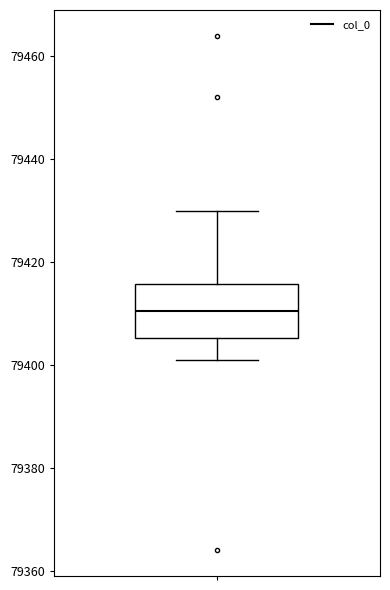

Where is the lower edge of the box on the y-axis? The values are not printed on the chart, so give them approximately, as read against the axis.

79406